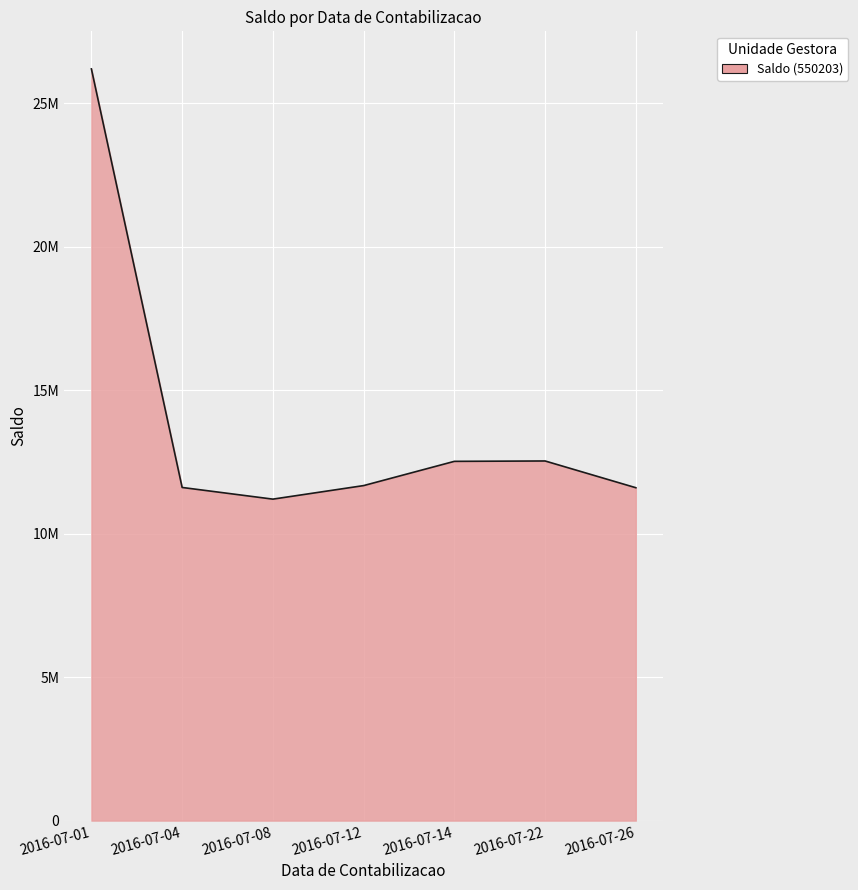

What is the difference between the maximum and minimum values?

14989894.8